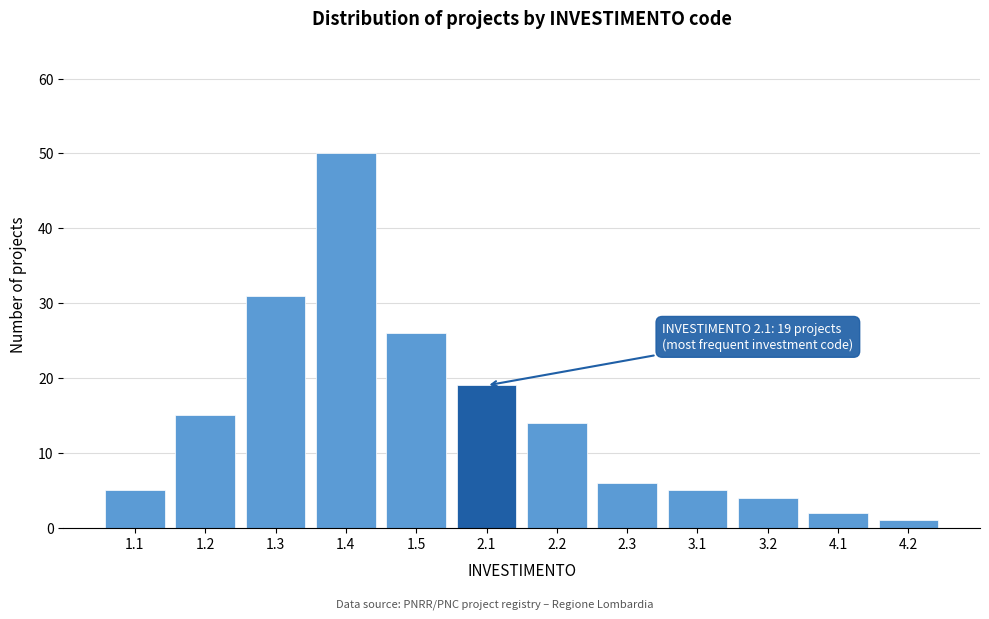

Reading right to left, what are all the values shown in this chart?

1	2	4	5	6	14	19	26	50	31	15	5